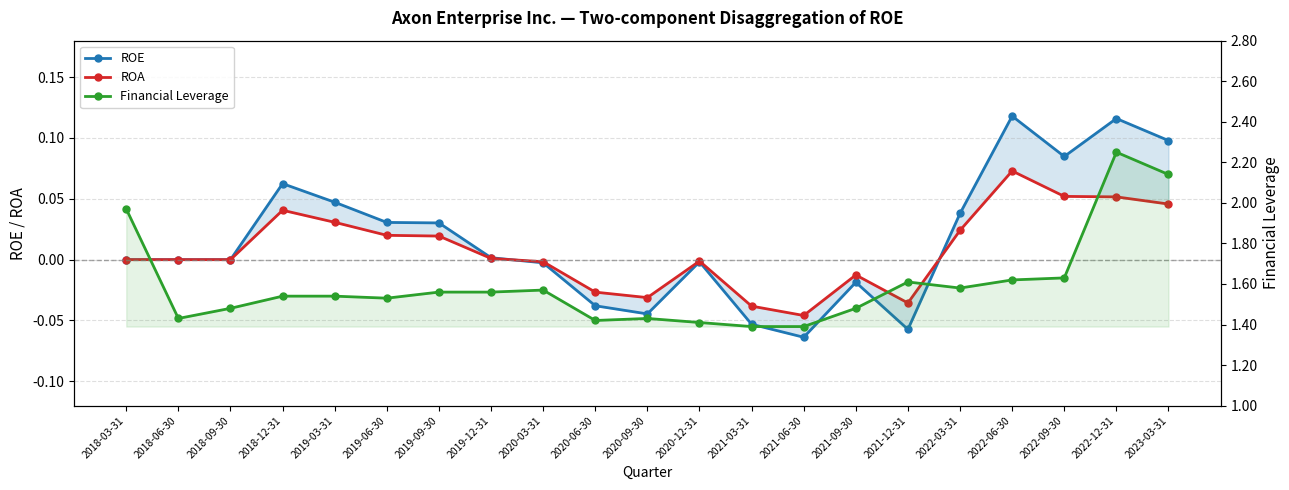

True or false: Financial Leverage has a value of 1.5 at 2019-06-30.

True